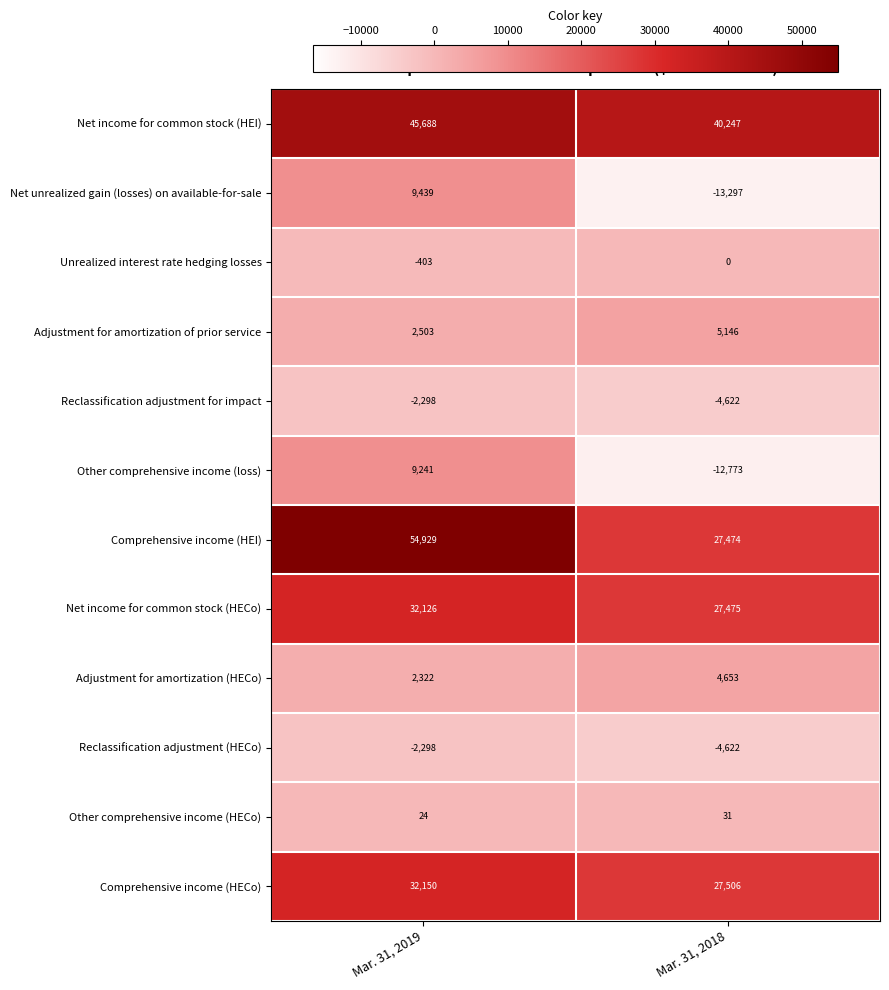

Is it true that Net unrealized gain (losses) on available-for-sale equals 4518 at Mar. 31, 2019?

False